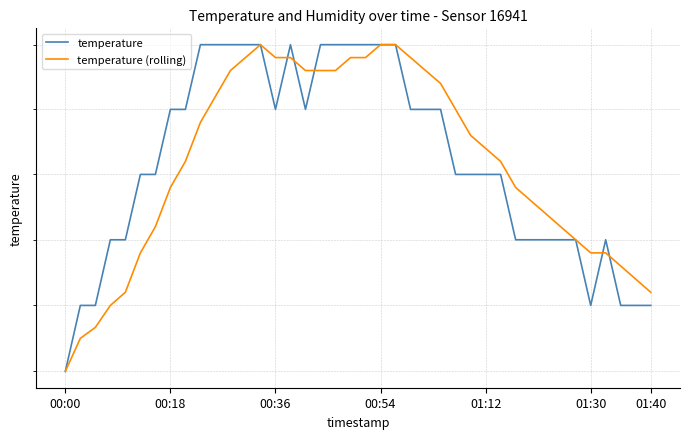

Does the chart display data point markers on the line(s)?

No